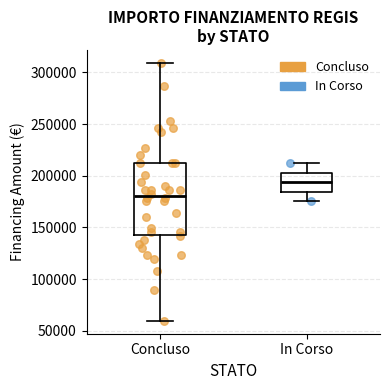

Reading left to right, transcribe this box plot: for each box, give where its median line is, the range the box spans, and where its two whiskers end, as read against the y-axis. The values are not printed on the chart, so give them approximately, as read against the axis.

Concluso: median 180000, box 145000 to 210000, whiskers 60000 to 310000
In Corso: median 195000, box 185000 to 205000, whiskers 175000 to 210000